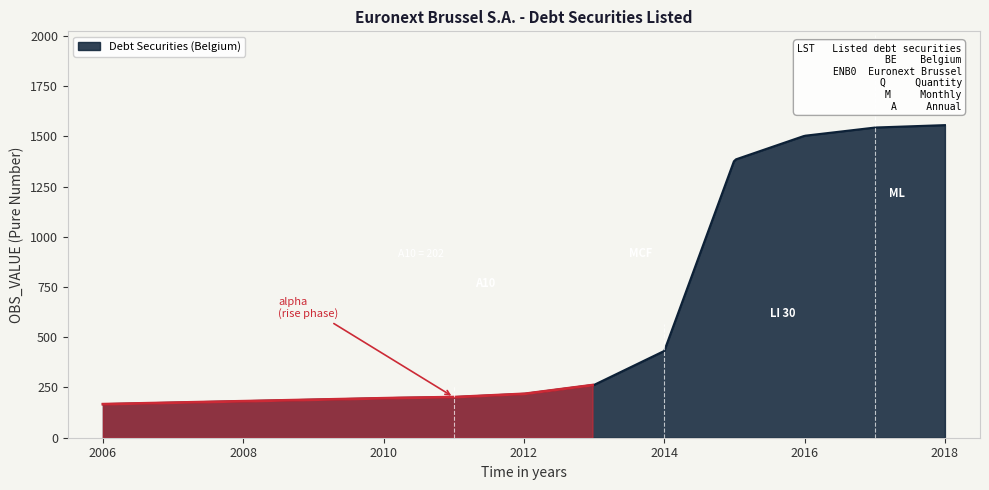

What is the change in value from 2012 to 2014?

+214